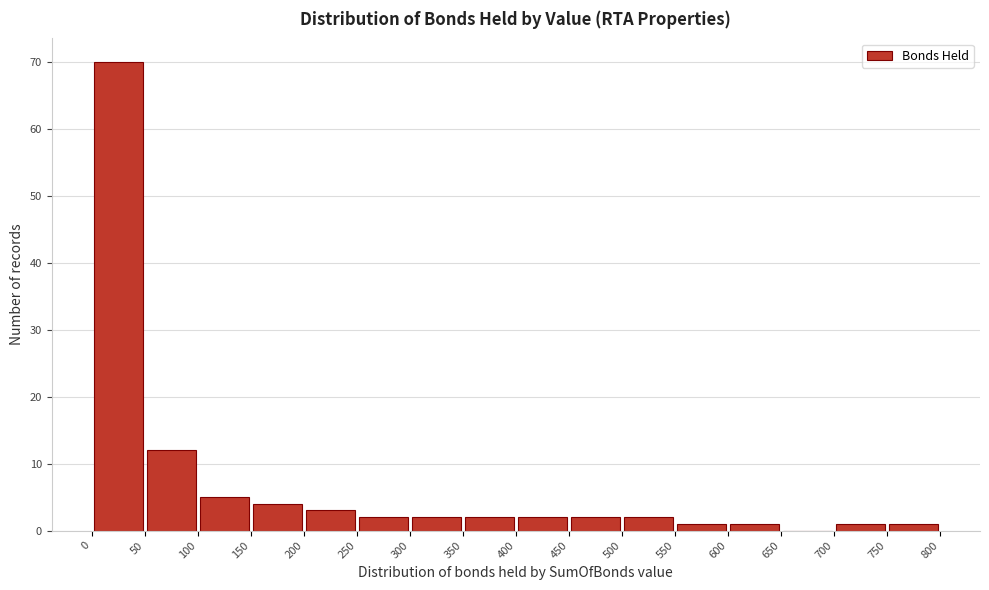

What is the height of the bar covering 550 to 600 on the x-axis? The values are not printed on the chart, so give them approximately, as read against the axis.

1